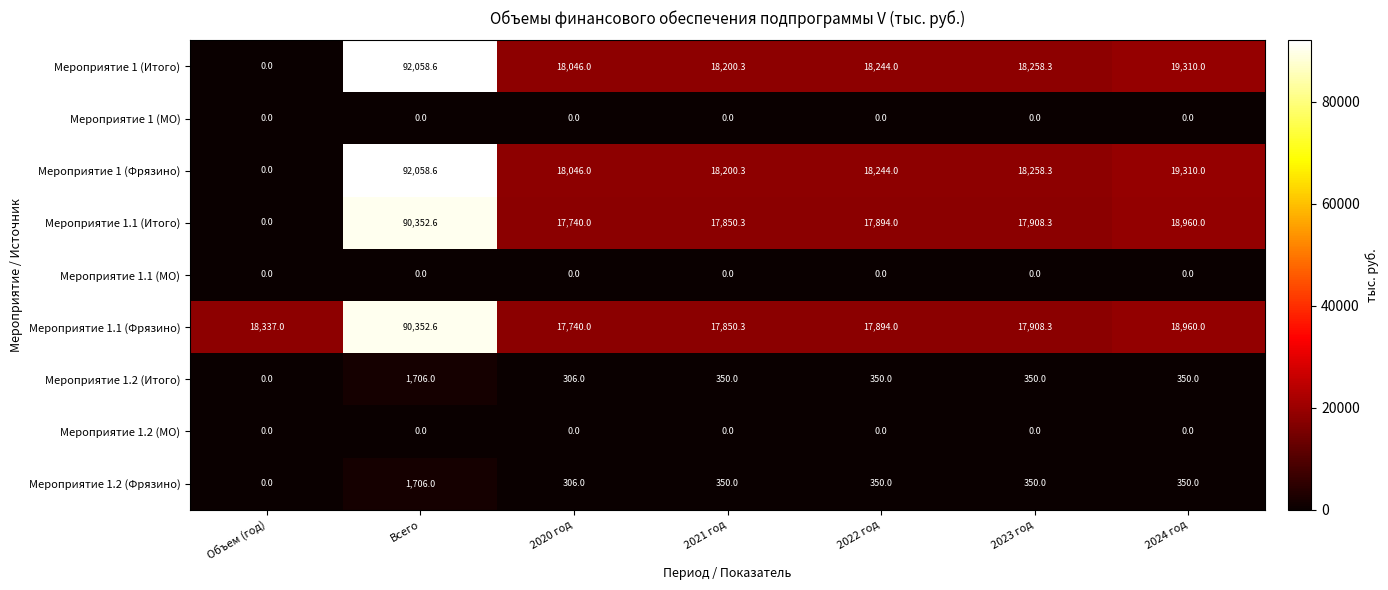

What is the total value across all series at 2021 год?

72801.2